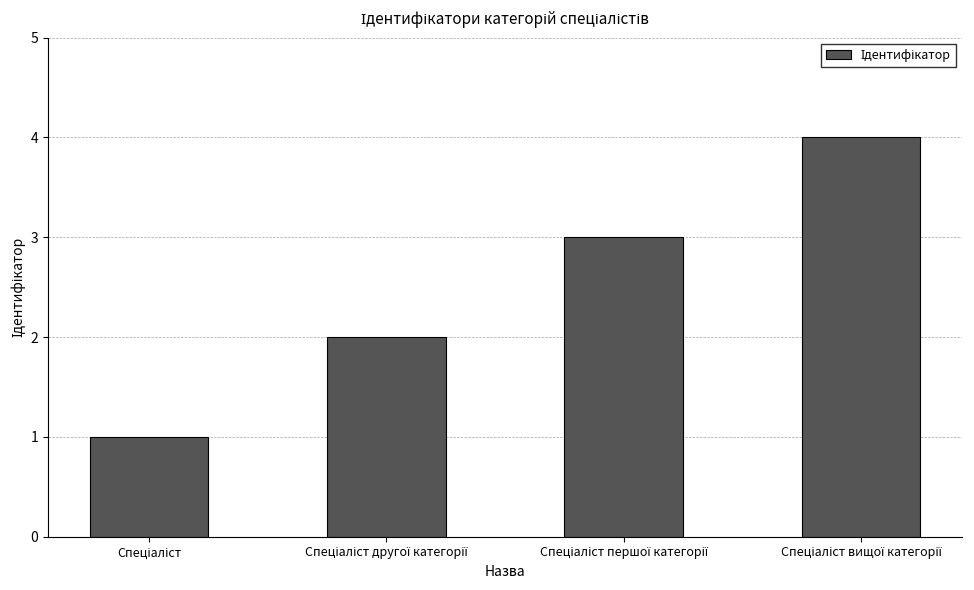

What is the difference between the maximum and minimum values?

3